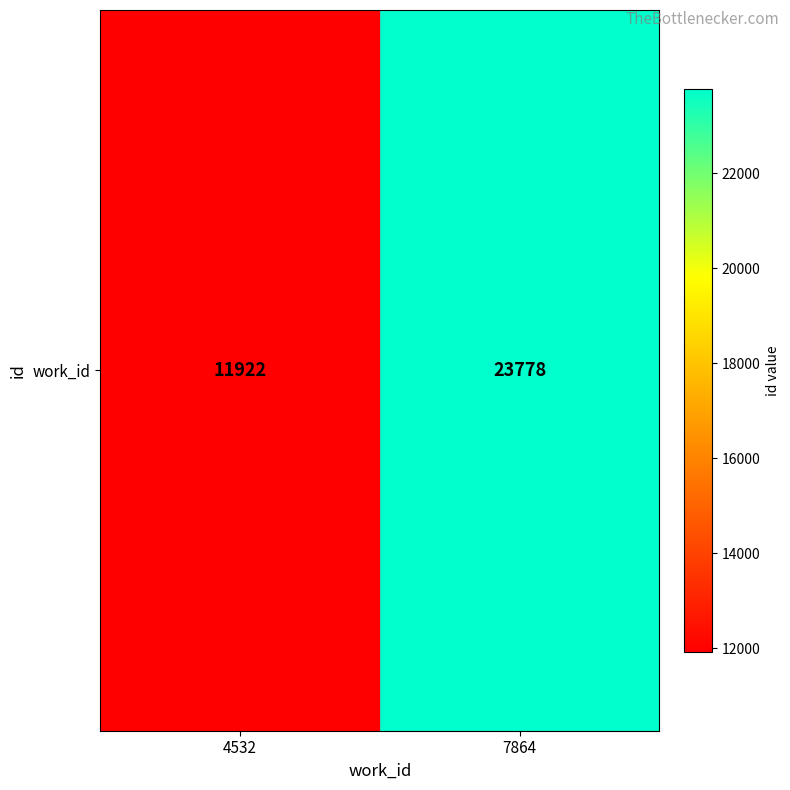

Count the values in the range 11922 to 23778.

2